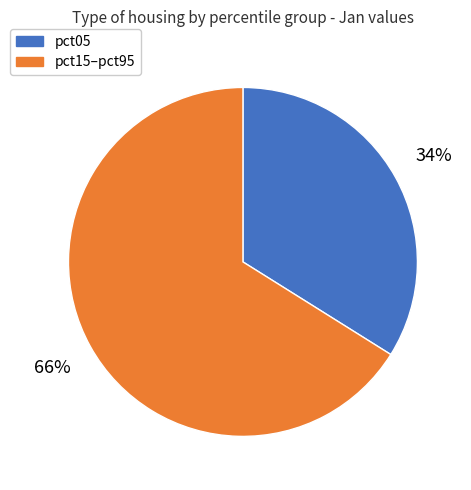

Is there a majority slice in this chart?

Yes